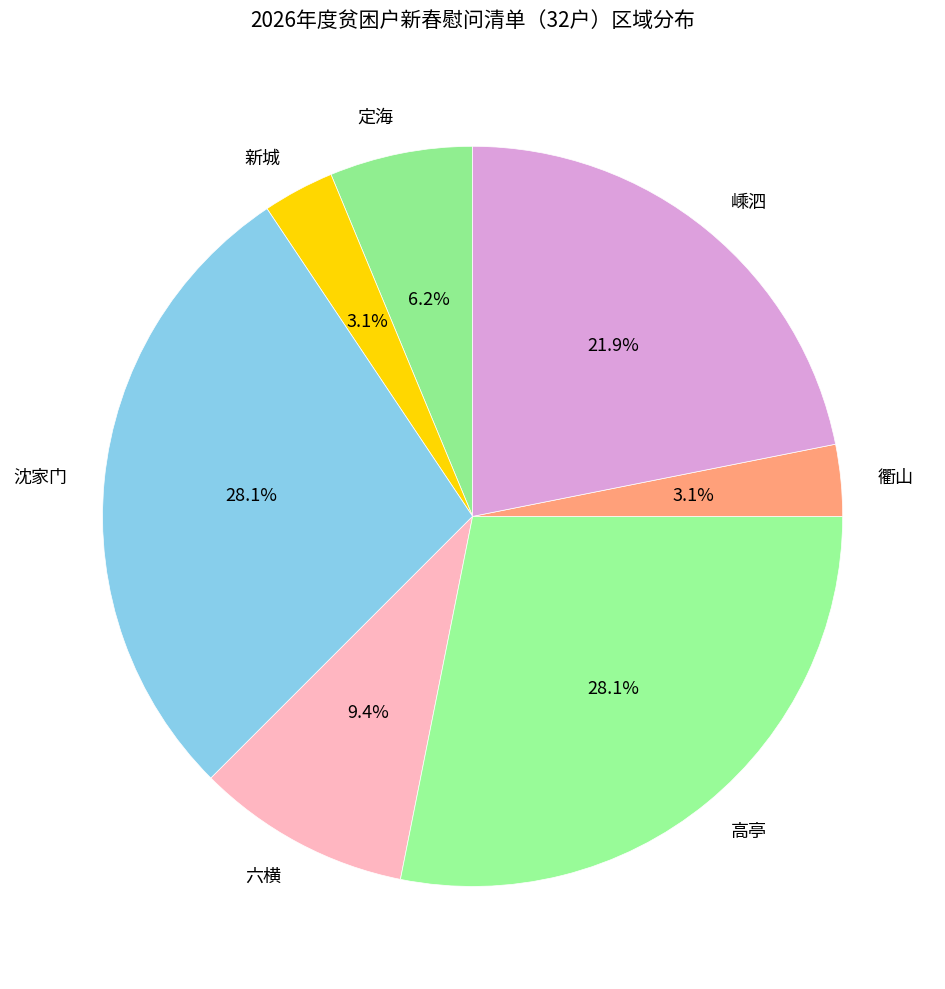

Count the number of slices in the pie.

7